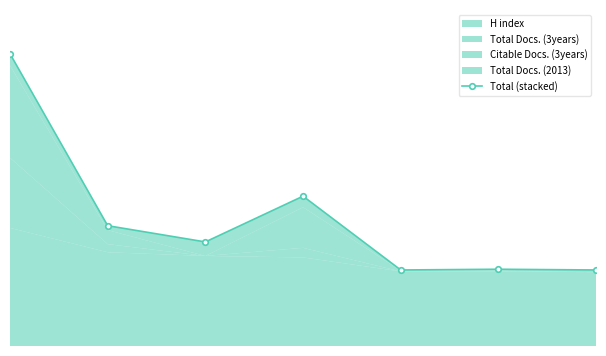

At which label is the value closest to 249?

4